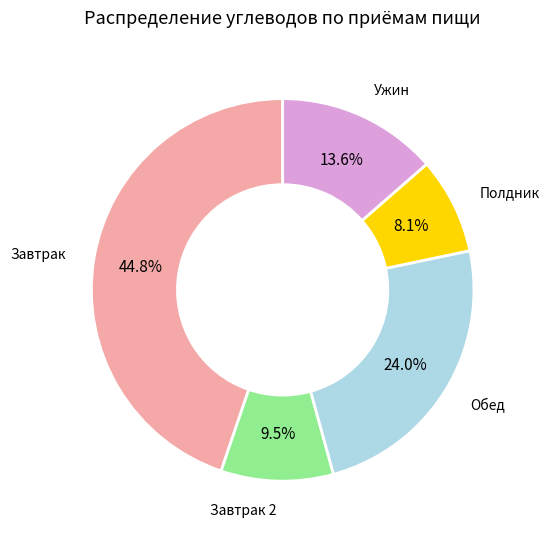

To the nearest percent, what is the difference between the largest and smallest slice percentages?

37%